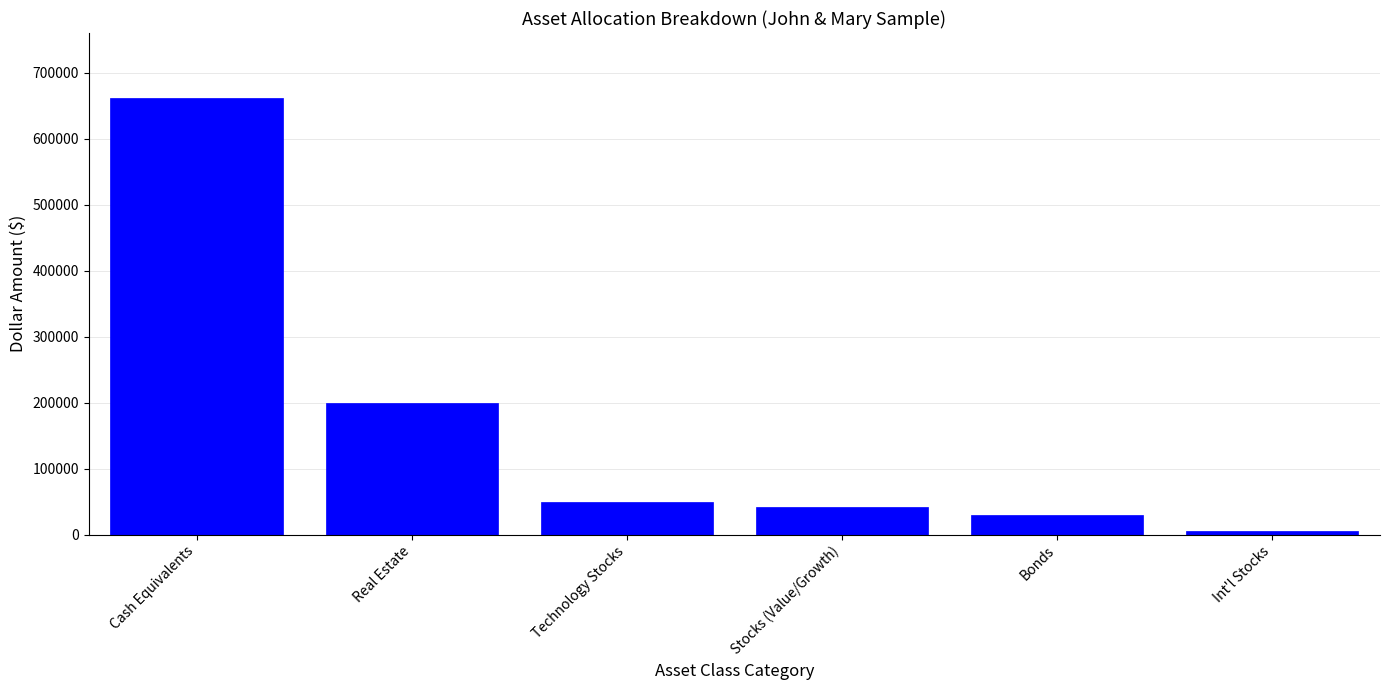

How many categories are shown in the chart?

6